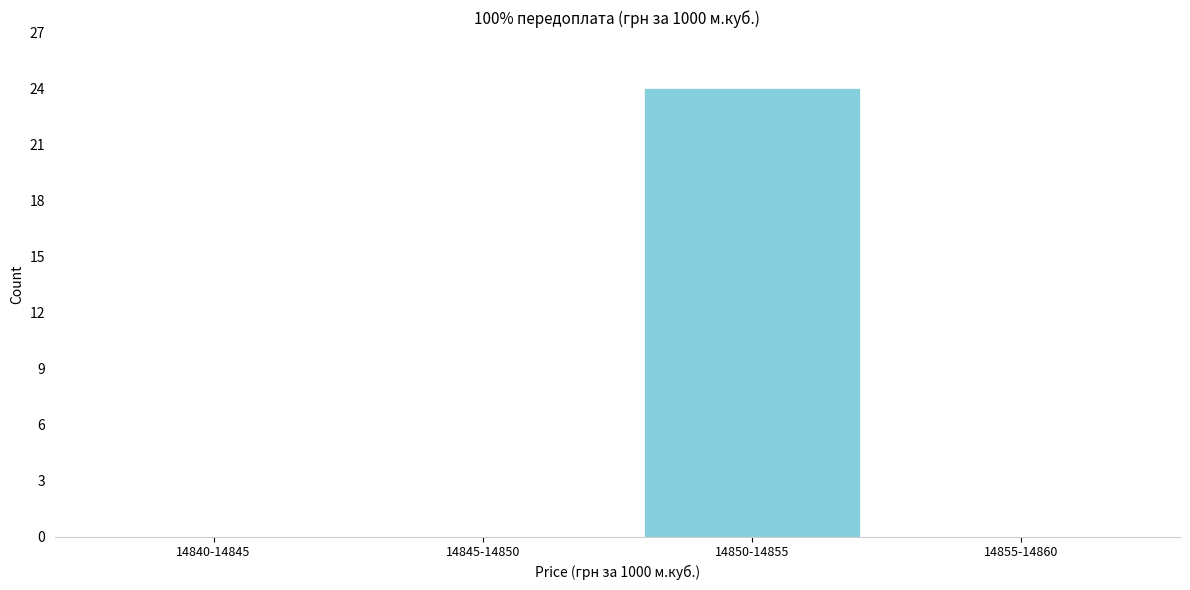

Reading left to right, list all the values displayed in this chart.

14840-14845=0	14845-14850=0	14850-14855=24	14855-14860=0